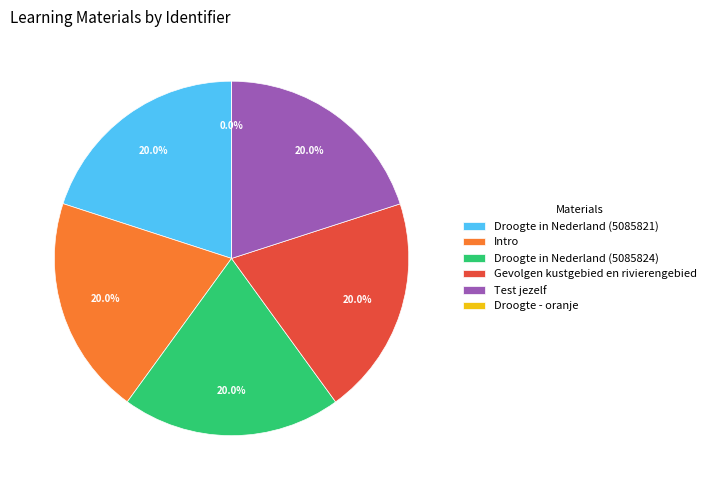

Combined, do Droogte in Nederland (5085824) and Droogte in Nederland (5085821) account for over 50%?

No